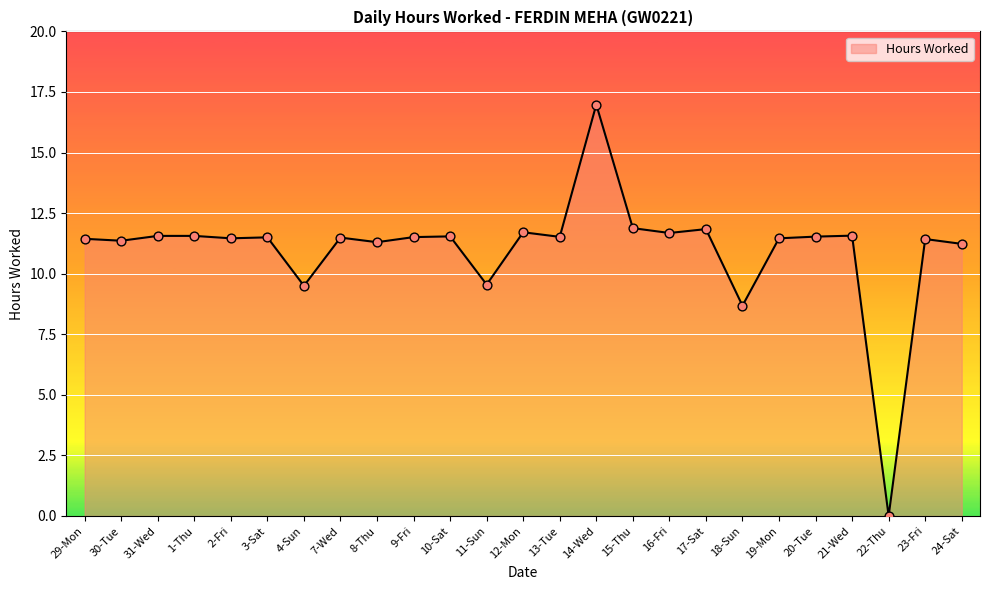

Between 3-Sat and 22-Thu, which is larger?

3-Sat